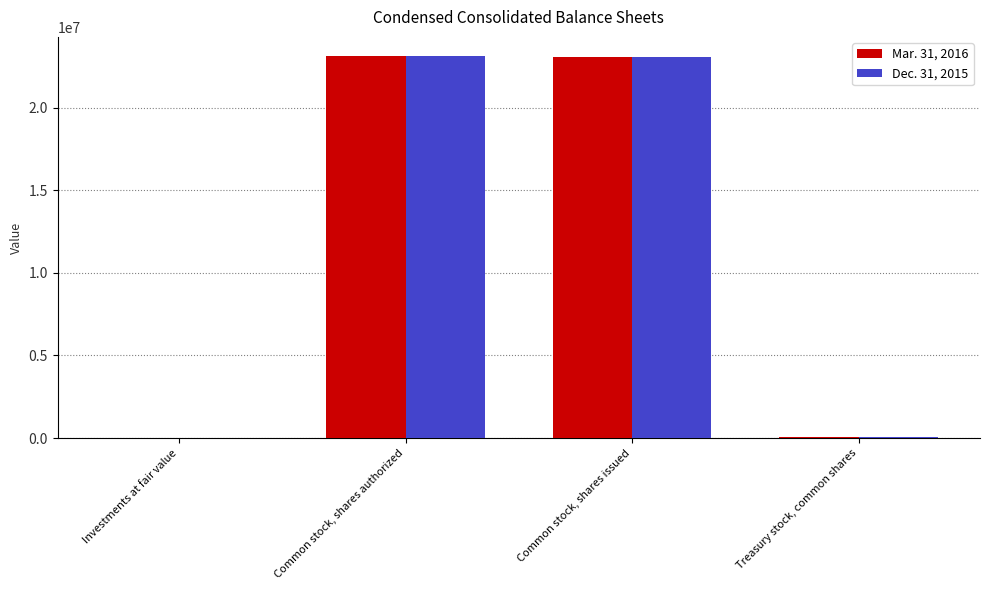

The Mar. 31, 2016 series shows 15659829 at Common stock, shares authorized. True or false?

False